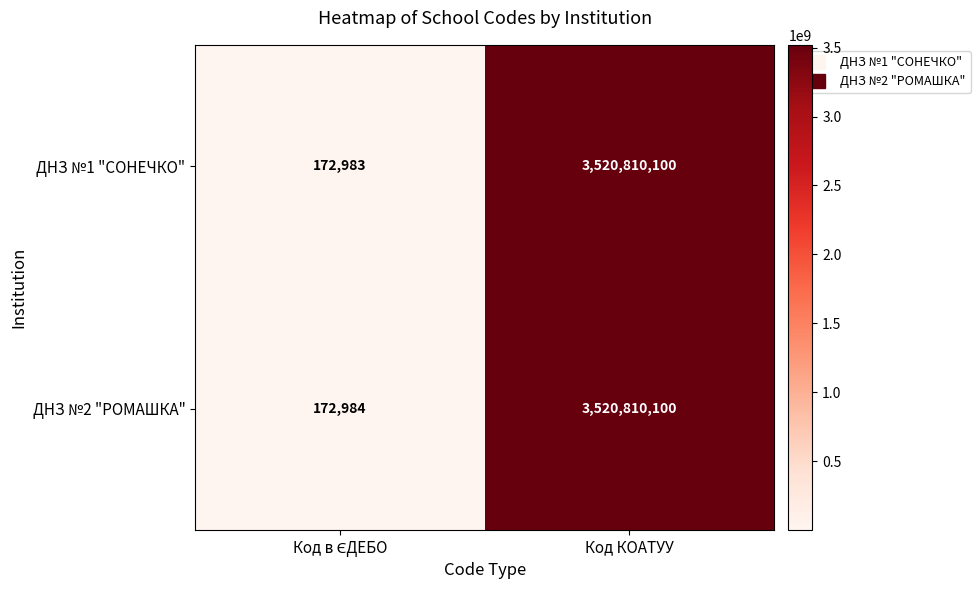

Which series has the widest spread of values?

ДНЗ №1 "СОНЕЧКО"